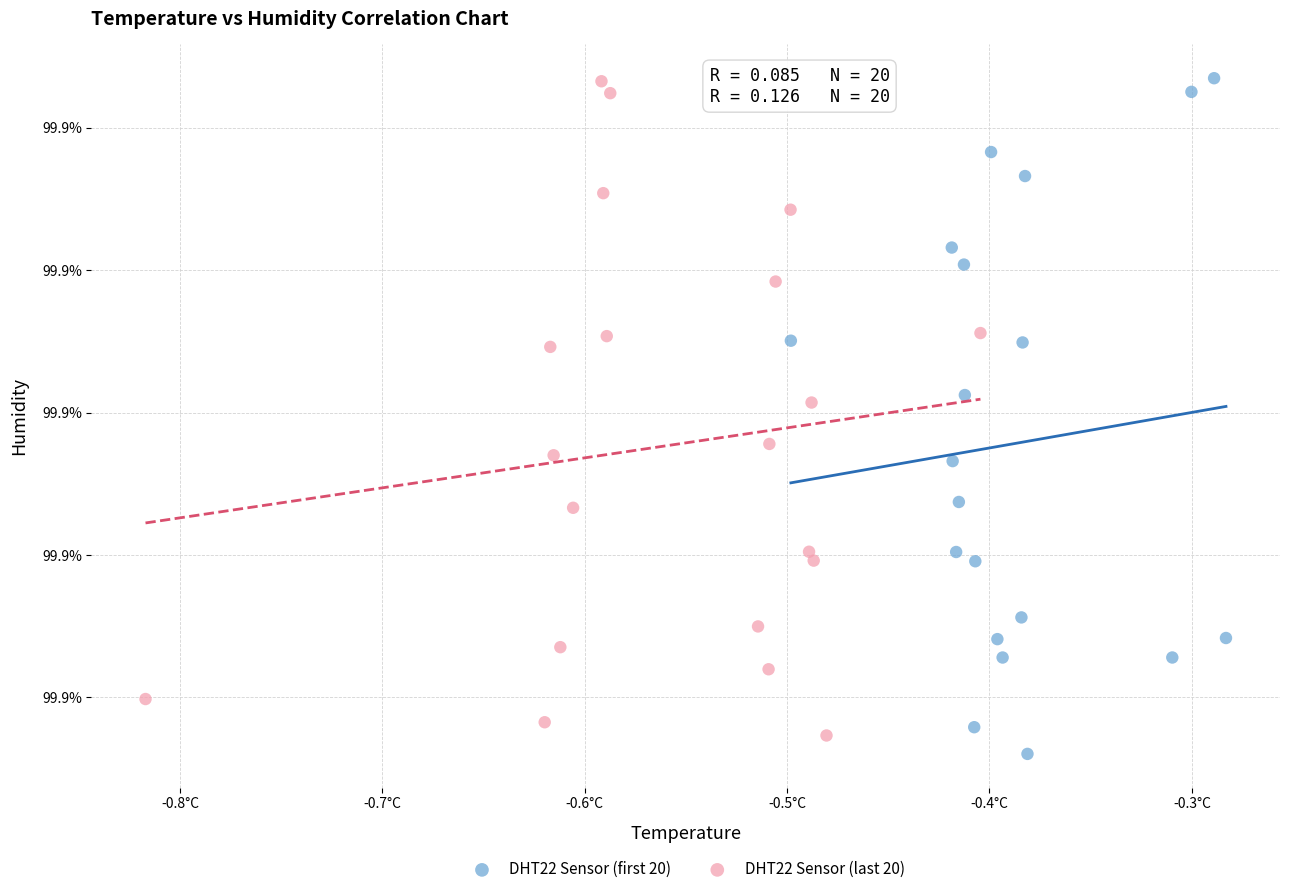

Which series has the largest Y range (max minus min)?

DHT22 Sensor (first 20)